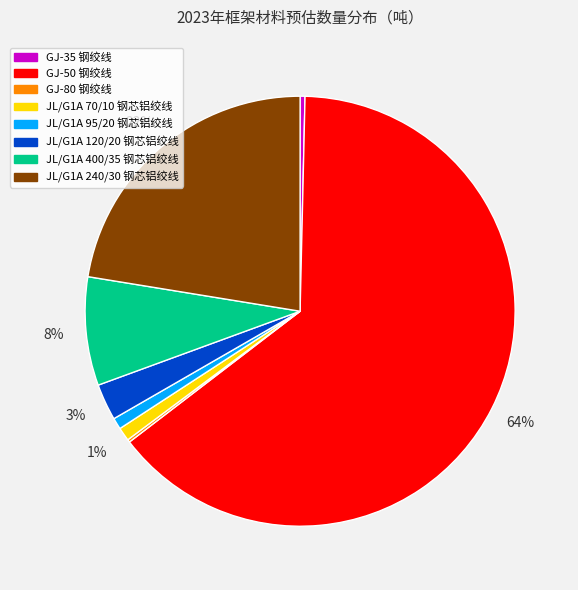

What is the ratio of the value at JL/G1A 240/30 钢芯铝绞线 to the value at GJ-50 钢绞线?

0.3